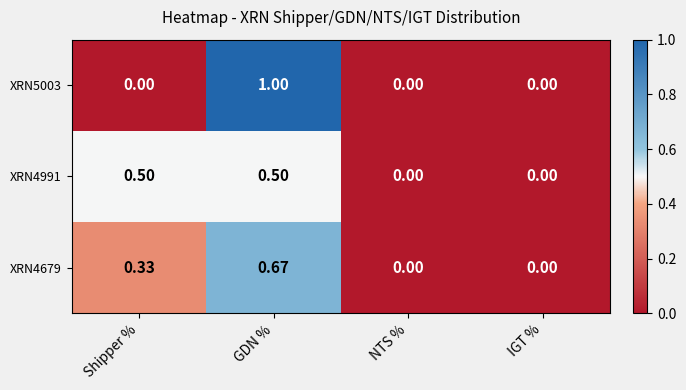

Which series has the widest spread of values?

XRN5003